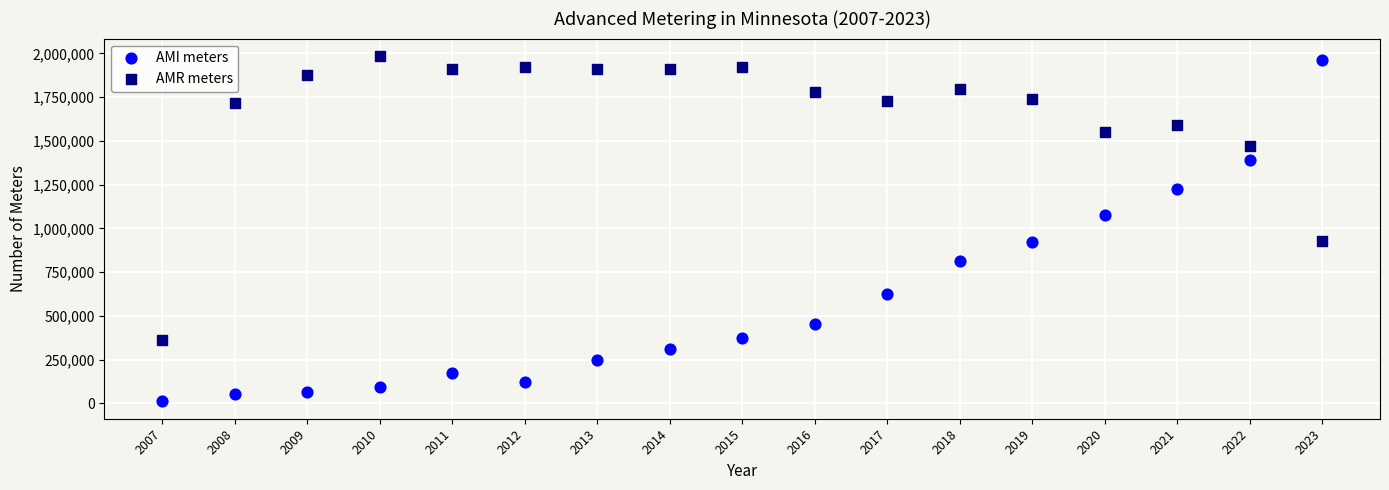

Which series has the widest spread of Y values?

AMI meters